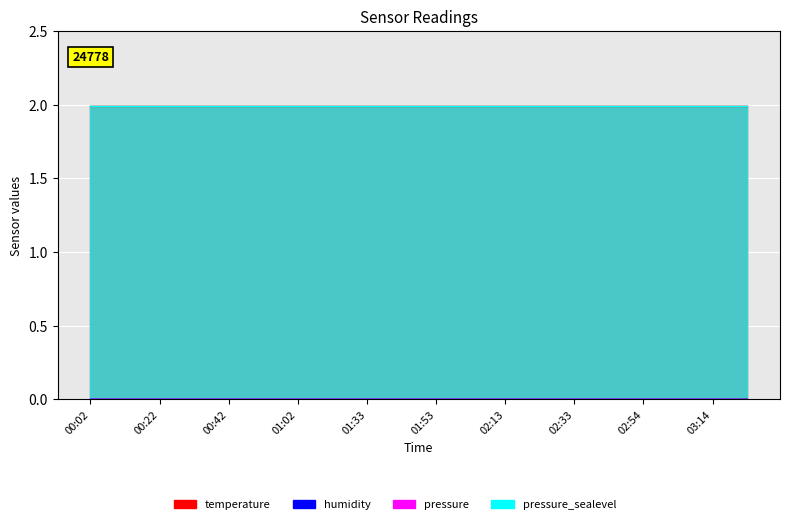

What is the sum of the temperature values at 01:53 and 00:12?

4.0